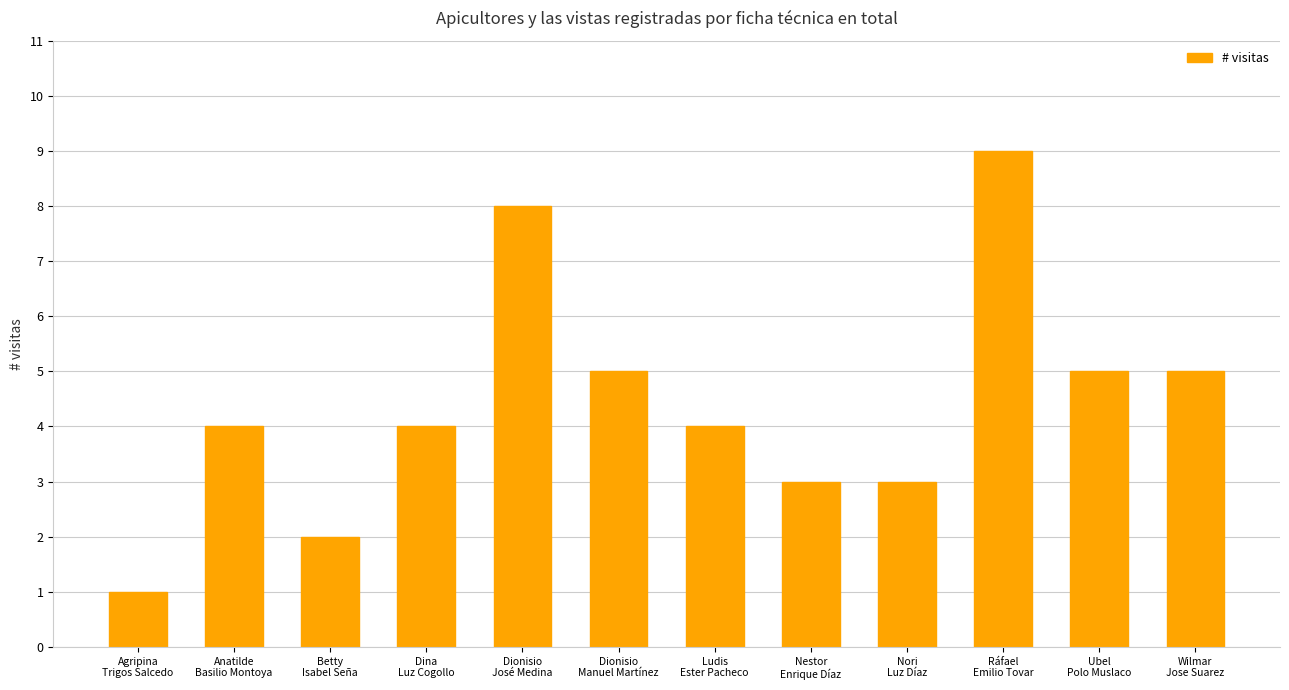

What is the maximum value shown in the chart?

9